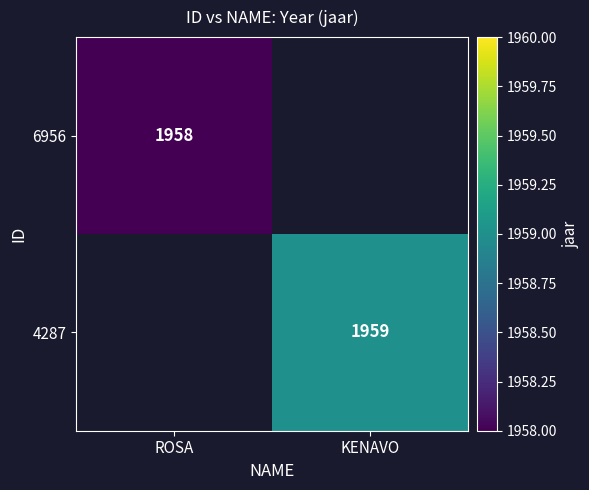

True or false: 4287 has a value of 2568 at KENAVO.

False